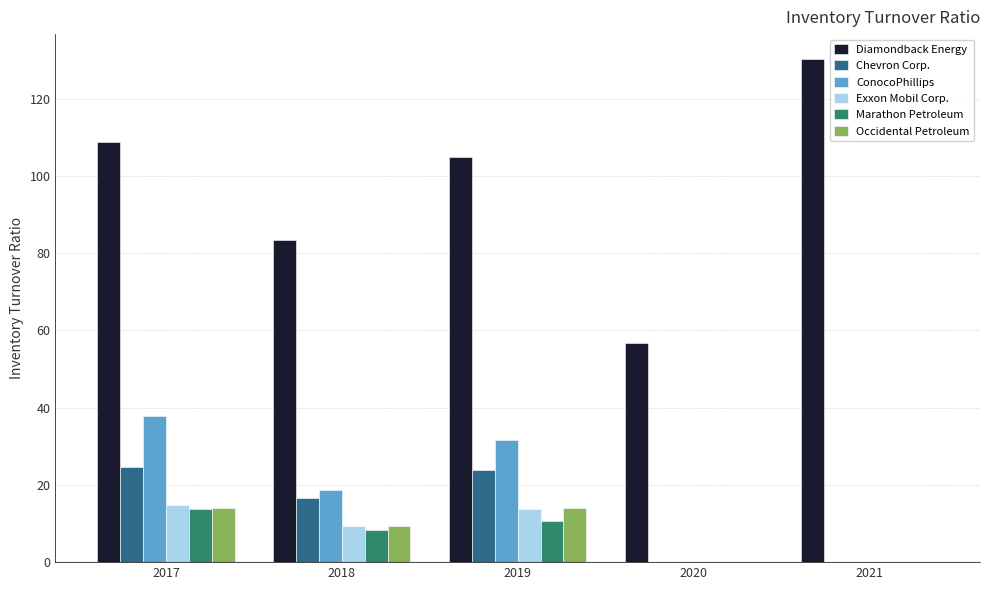

Read the Diamondback Energy value at 2018.

83.5